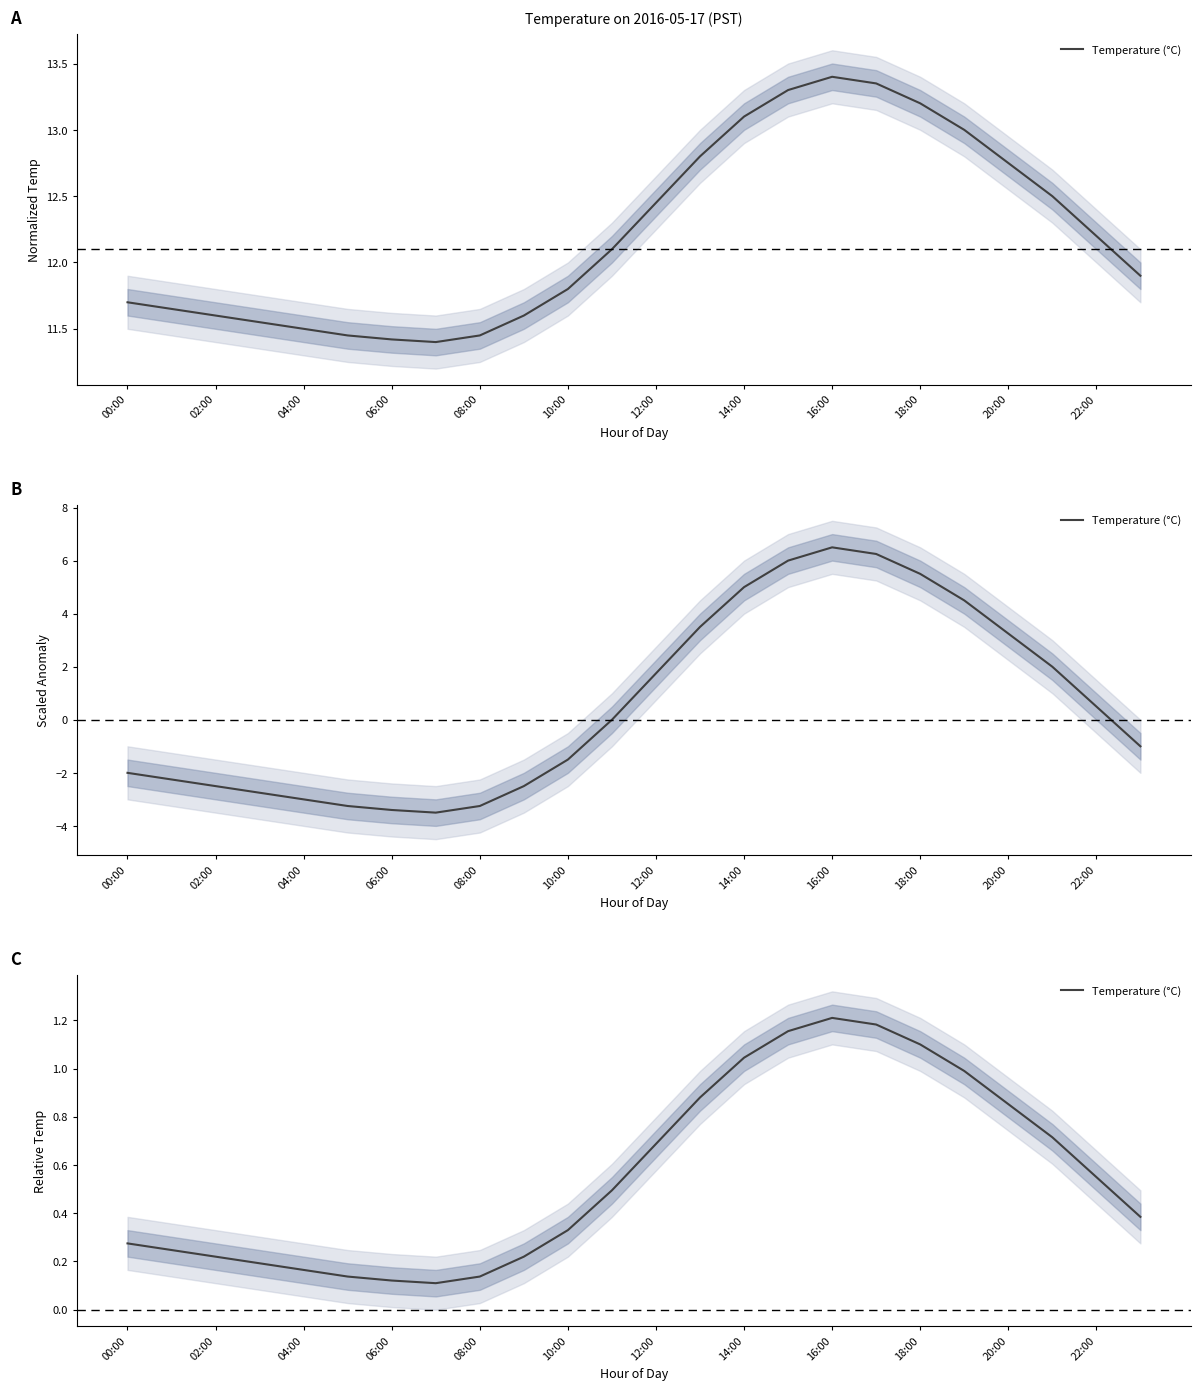

What is the value of the 5th point from the left?

0.2